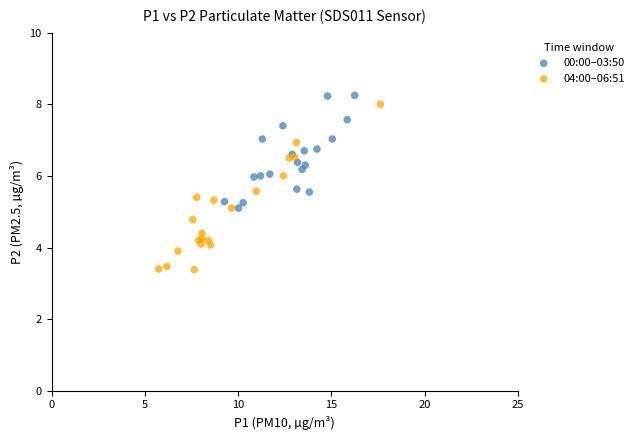

Which series has the widest spread of Y values?

04:00–06:51